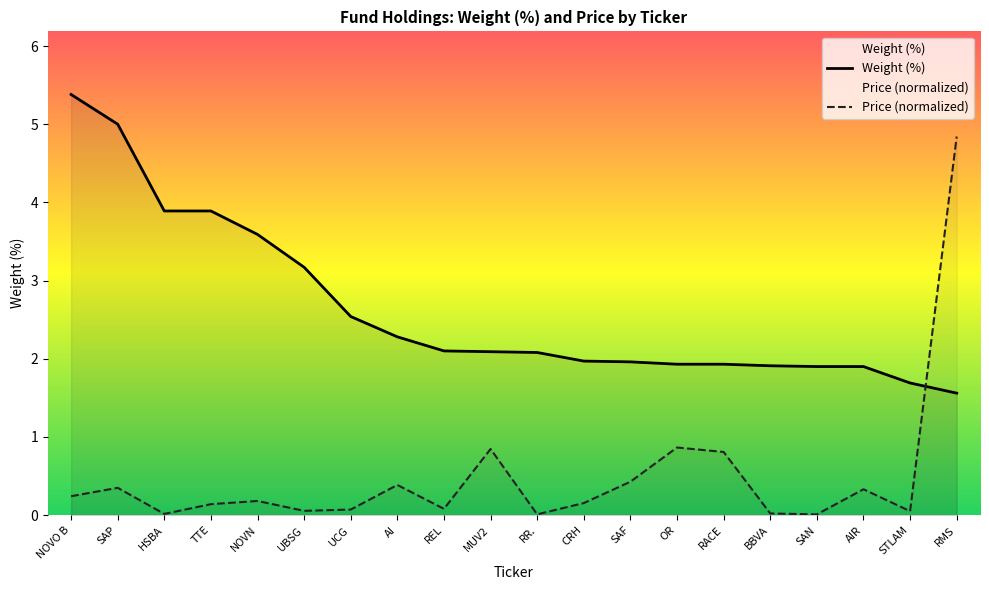

What is the label of the 7th point from the left?

UCG